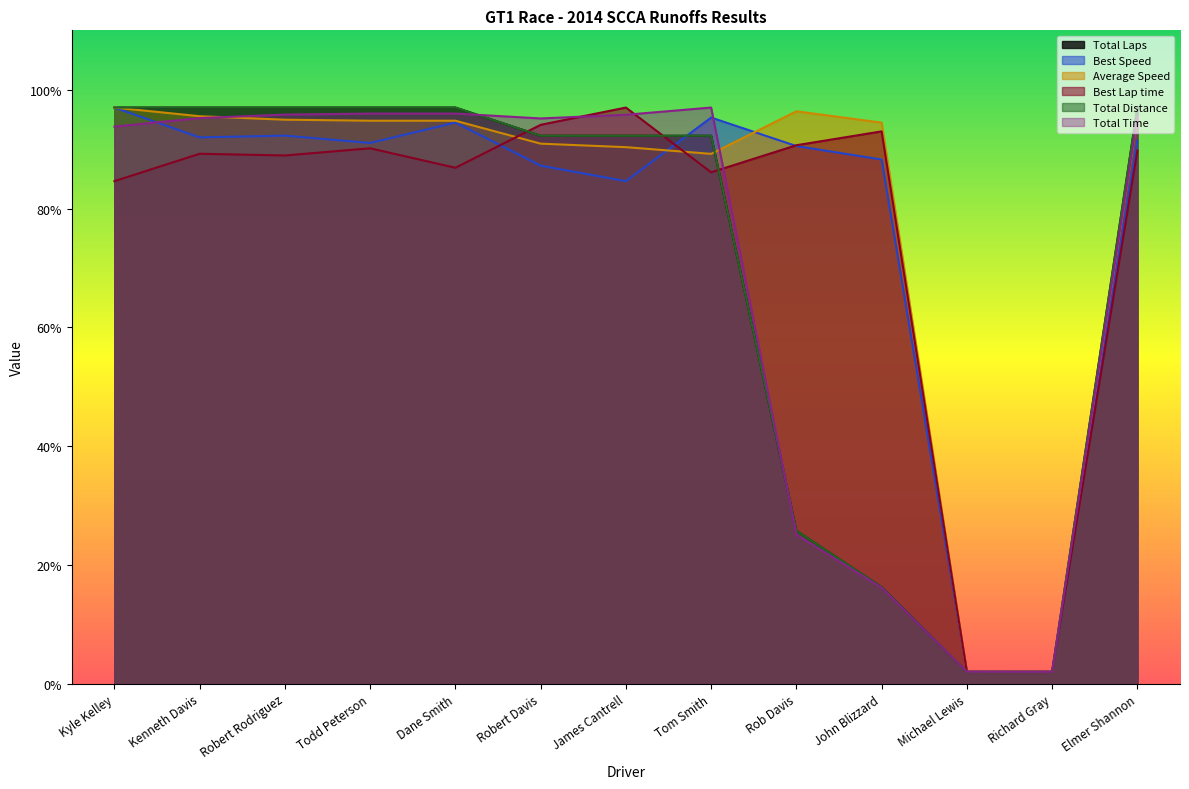

What is the minimum value shown in the chart?

2.0